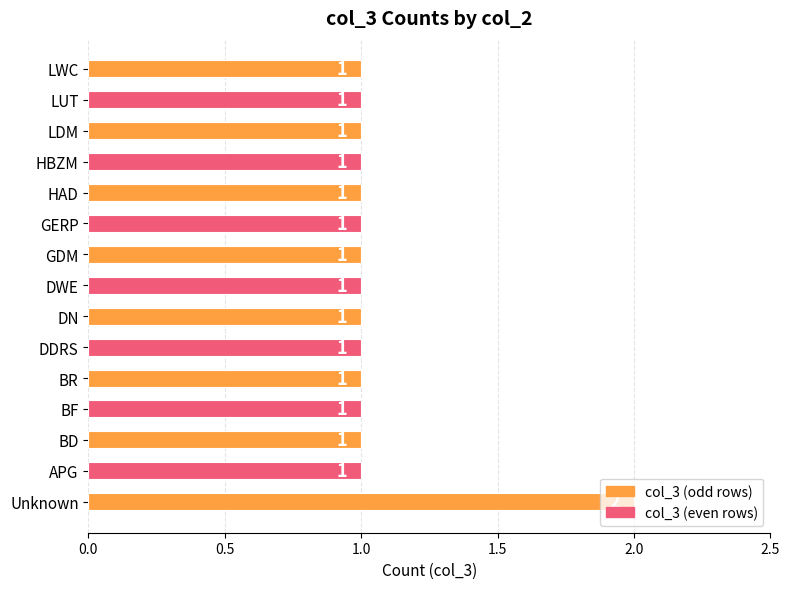

Is it true that the value at GDM is 1?

True